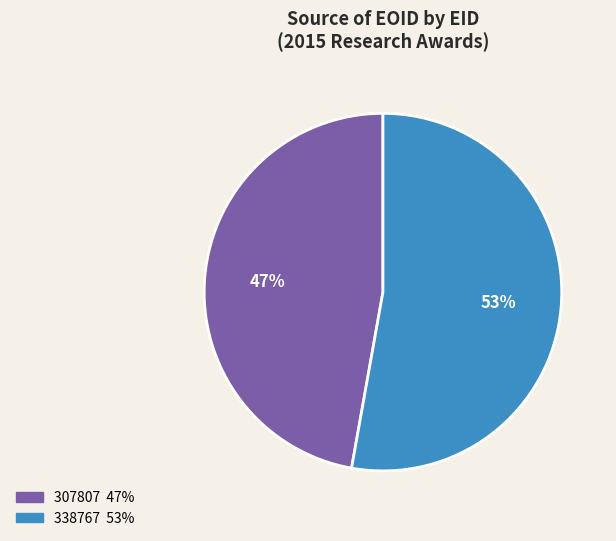

What is the majority slice?

338767